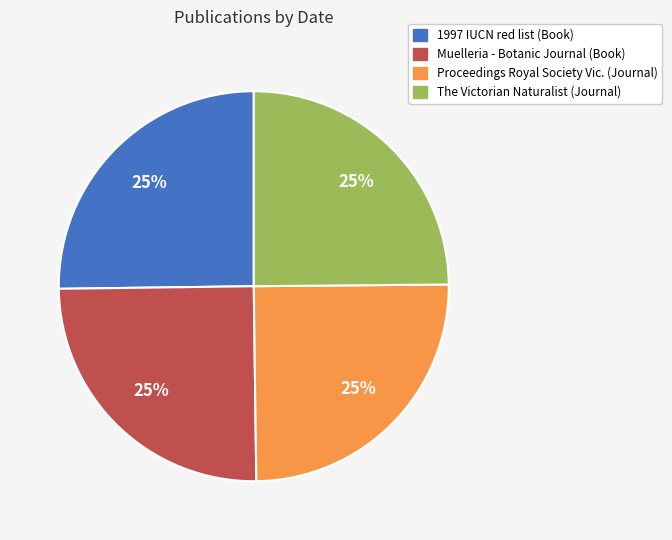

Approximately how many times larger is the value at 1997 IUCN red list (Book) compared to The Victorian Naturalist (Journal)?

1.0